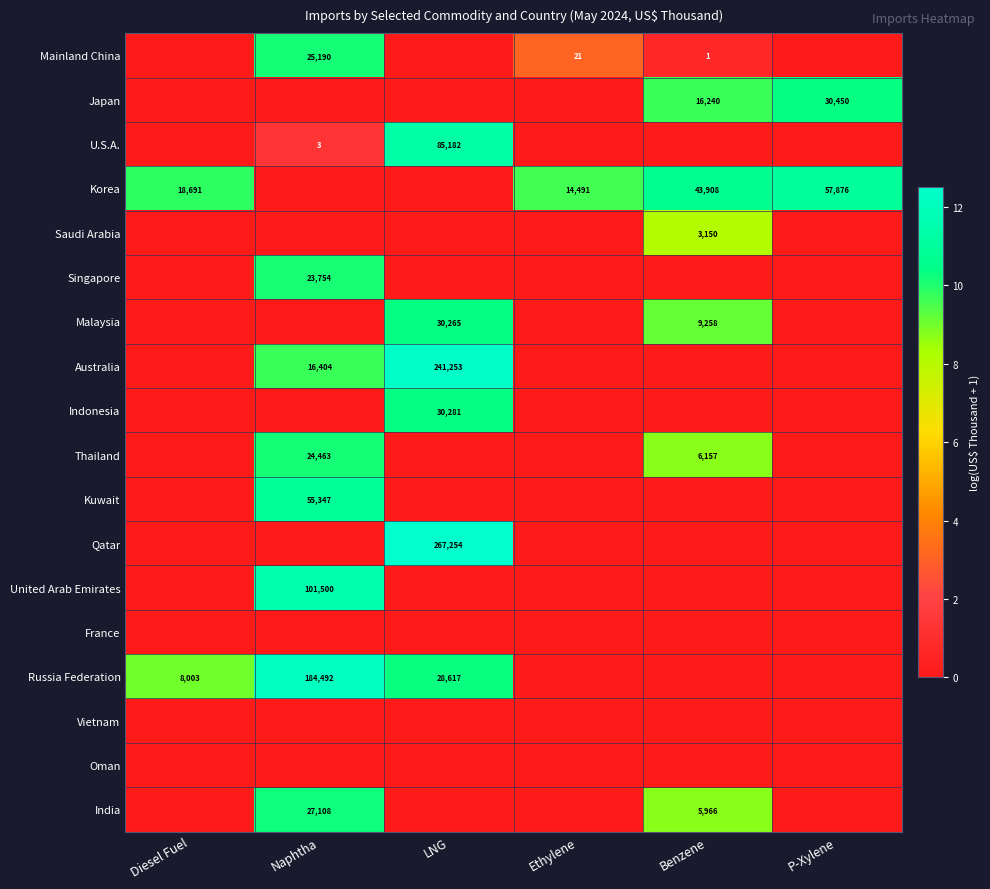

Is it true that Malaysia equals 30265 at LNG?

True